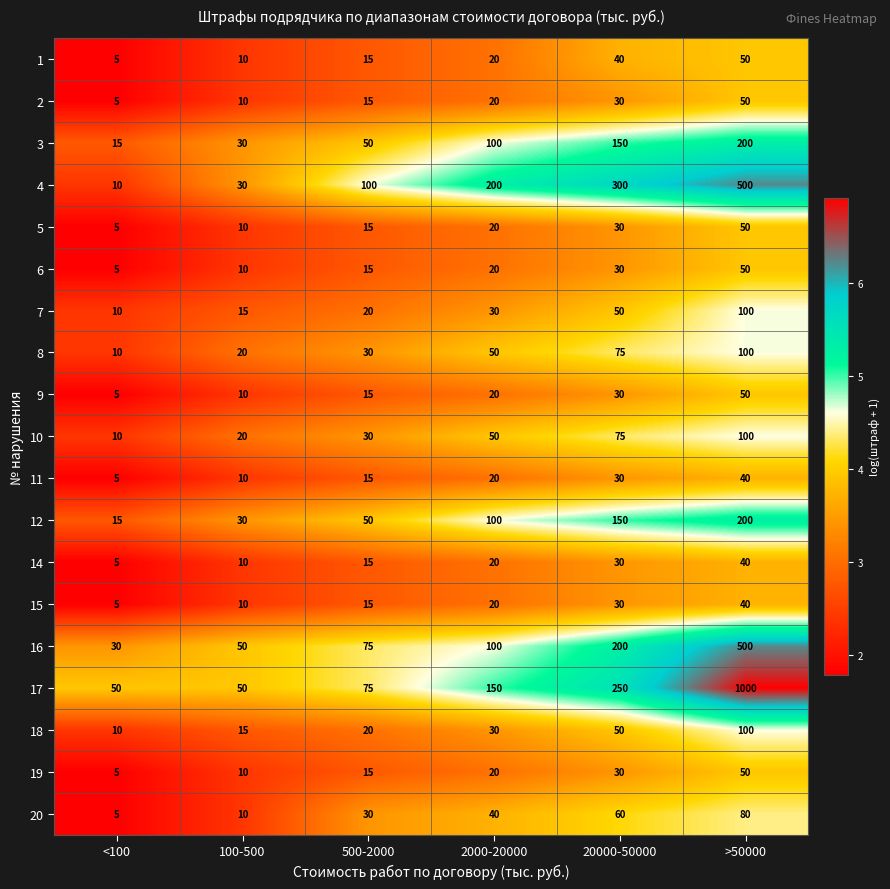

Is it true that 19 equals 34 at 2000-20000?

False